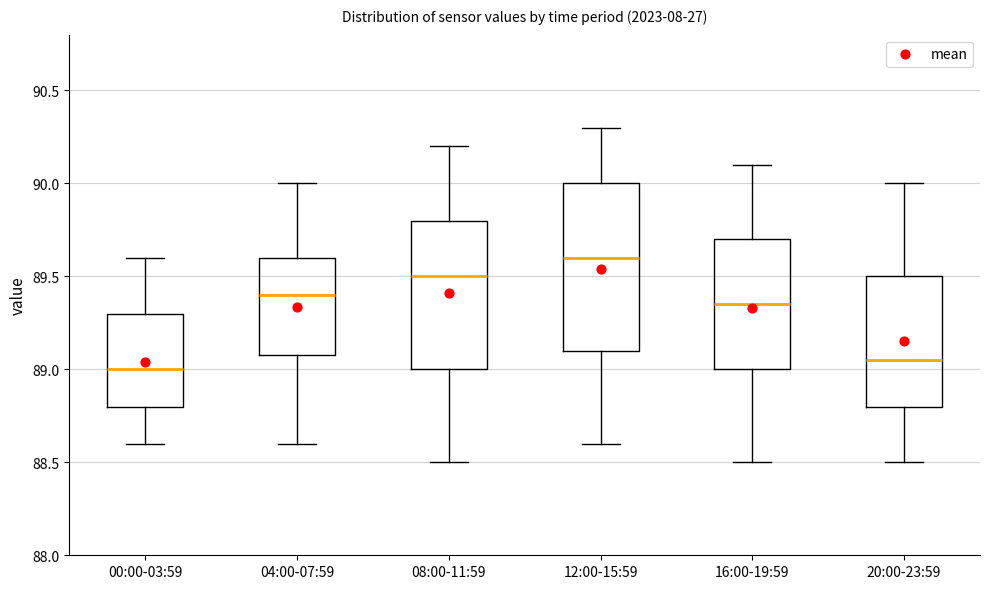

Reading left to right, transcribe this box plot: for each box, give where its median line is, the range the box spans, and where its two whiskers end, as read against the y-axis. The values are not printed on the chart, so give them approximately, as read against the axis.

00:00-03:59: median 89.00, box 88.80 to 89.30, whiskers 88.60 to 89.60
04:00-07:59: median 89.40, box 89.10 to 89.60, whiskers 88.60 to 90.00
08:00-11:59: median 89.50, box 89.00 to 89.80, whiskers 88.50 to 90.20
12:00-15:59: median 89.60, box 89.10 to 90.00, whiskers 88.60 to 90.30
16:00-19:59: median 89.35, box 89.00 to 89.70, whiskers 88.50 to 90.10
20:00-23:59: median 89.05, box 88.80 to 89.50, whiskers 88.50 to 90.00